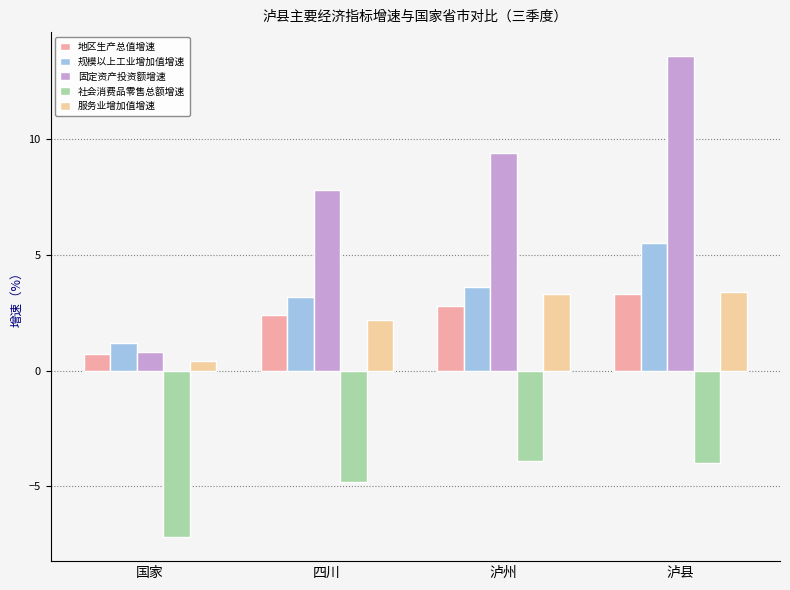

What are all the series names shown in the legend?

地区生产总值增速, 规模以上工业增加值增速, 固定资产投资额增速, 社会消费品零售总额增速, 服务业增加值增速